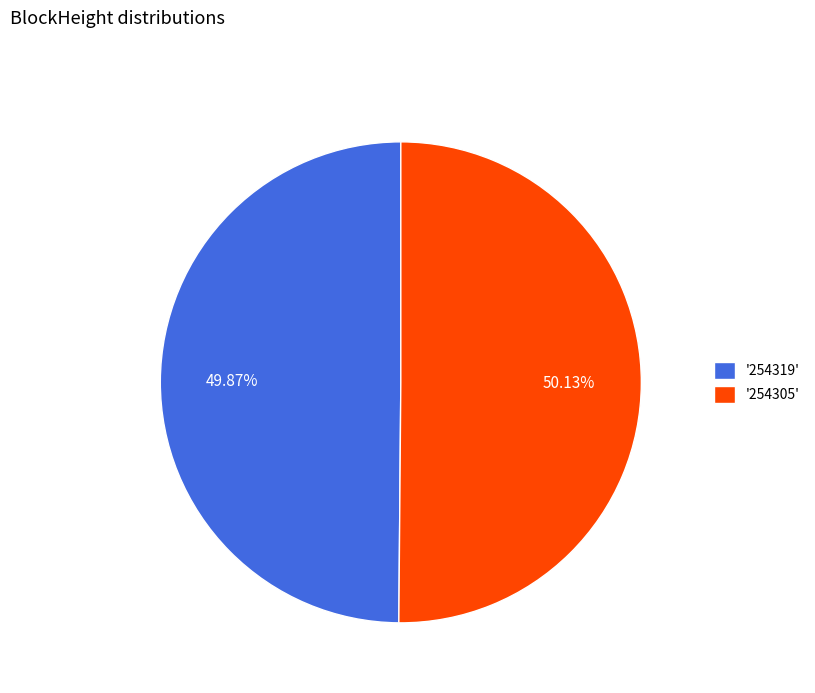

Is there a majority slice in this chart?

Yes